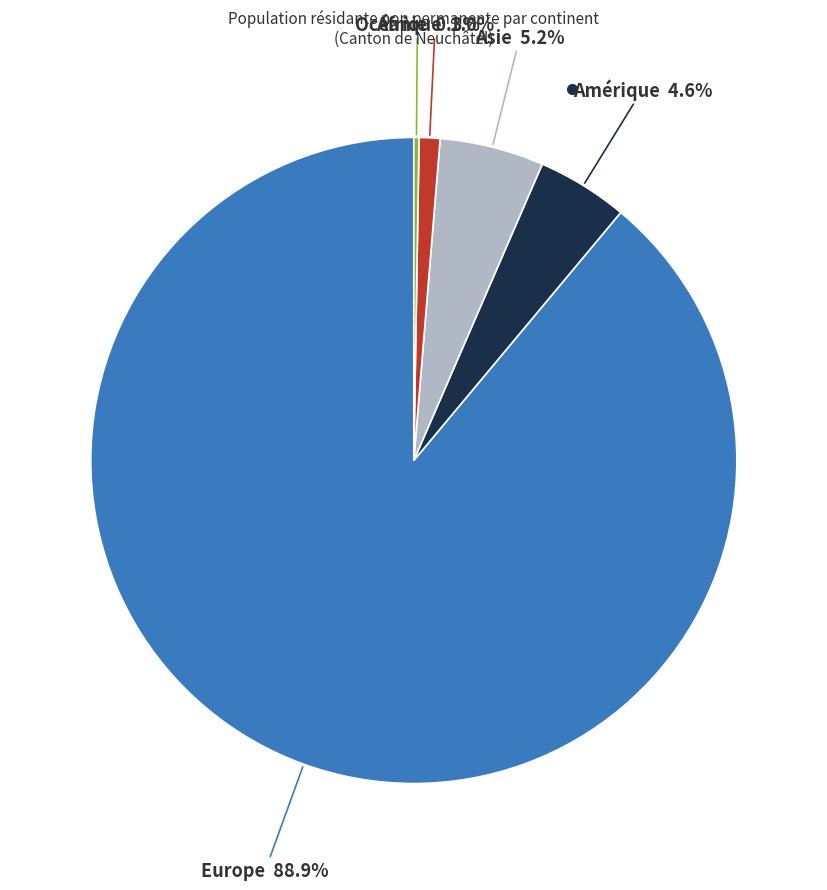

To the nearest percent, what is the difference between the largest and smallest slice percentages?

89%